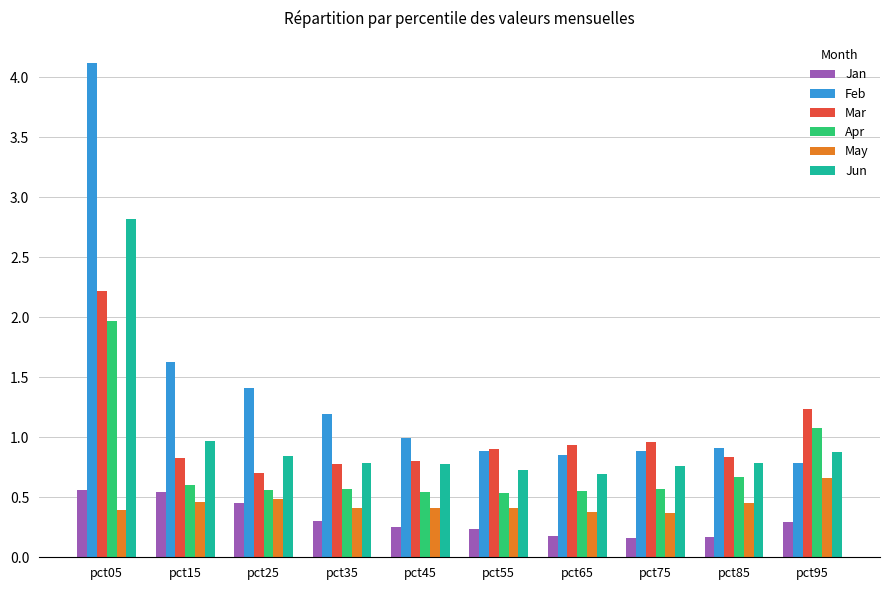

What is the greatest value displayed?

4.1